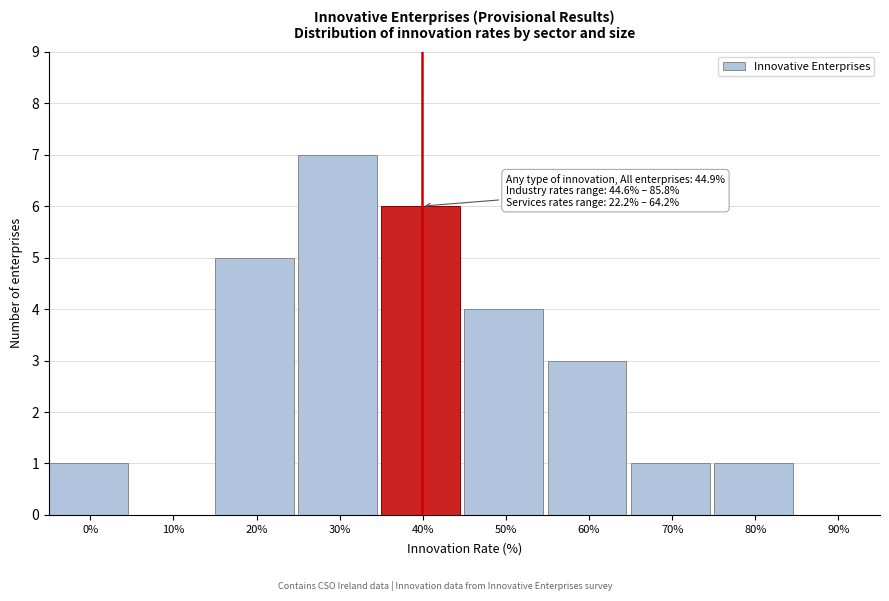

Reading left to right, what are all the values shown in this chart?

0%=1	10%=0	20%=5	30%=7	40%=6	50%=4	60%=3	70%=1	80%=1	90%=0